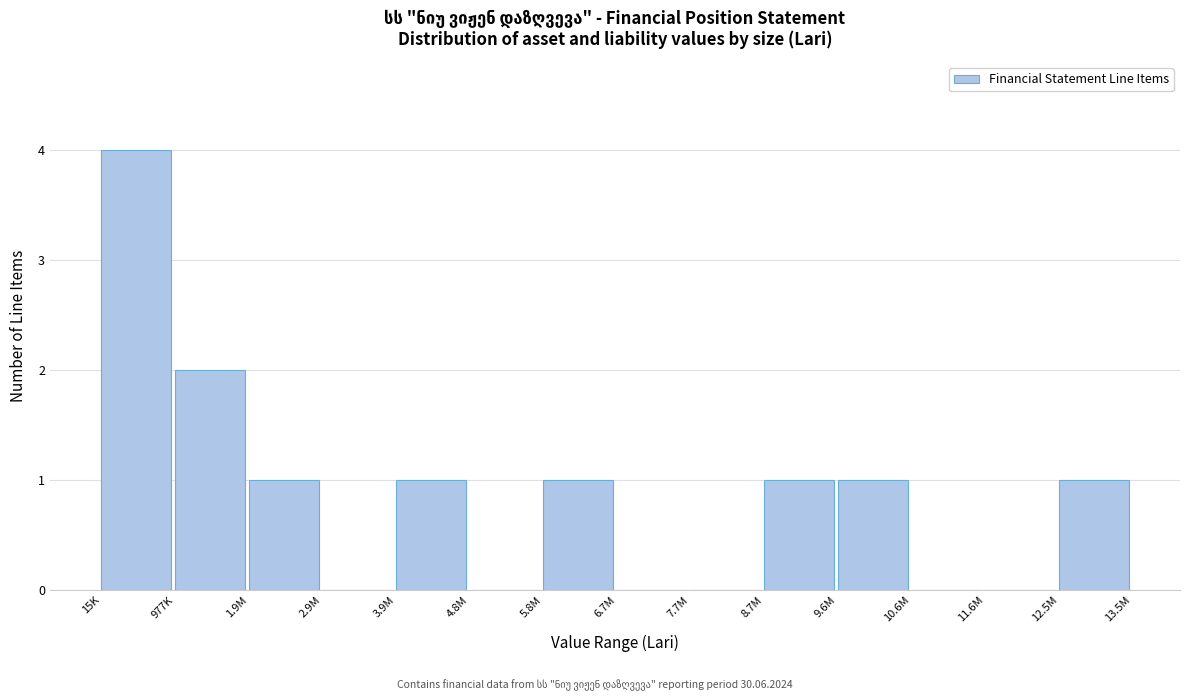

Reading left to right, transcribe all the data shown in this chart.

15K=4	977K=2	1.9M=1	2.9M=0	3.9M=1	4.8M=0	5.8M=1	6.7M=0	7.7M=0	8.7M=1	9.6M=1	10.6M=0	11.6M=0	12.5M=1